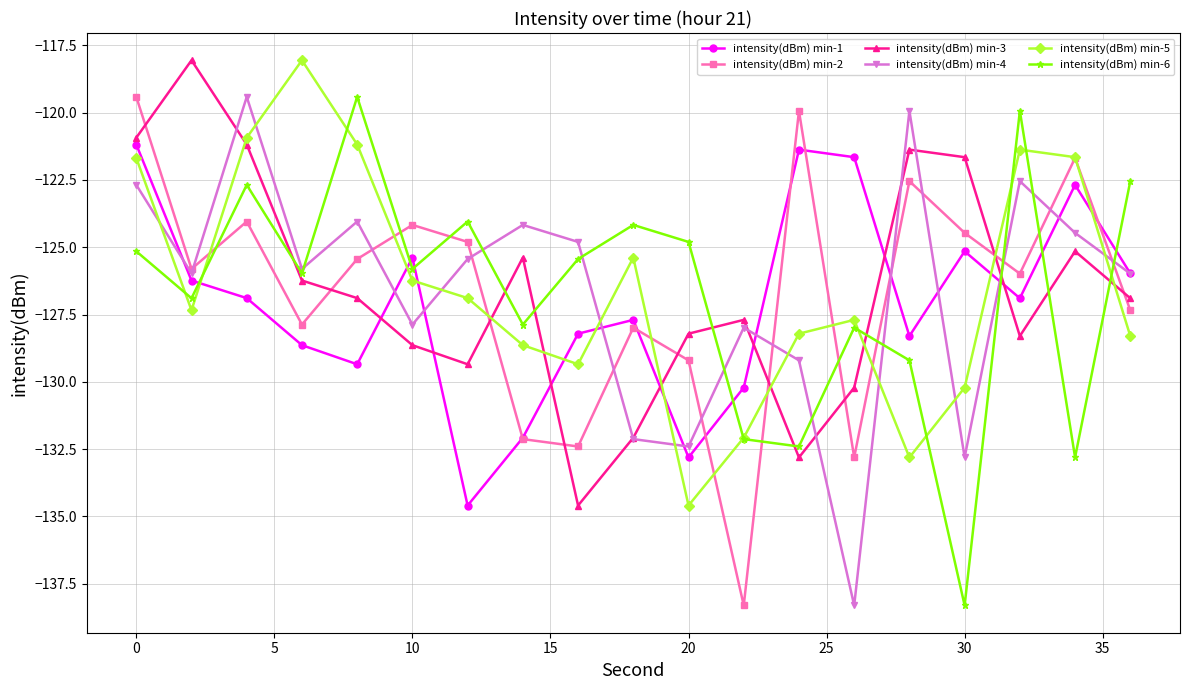

How many lines are shown in the chart?

6